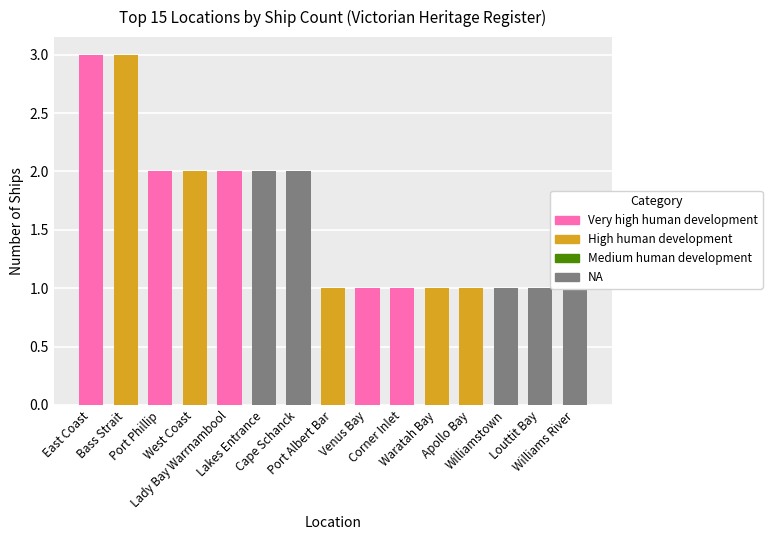

What is the sum of the values at Lakes Entrance and Venus Bay?

3